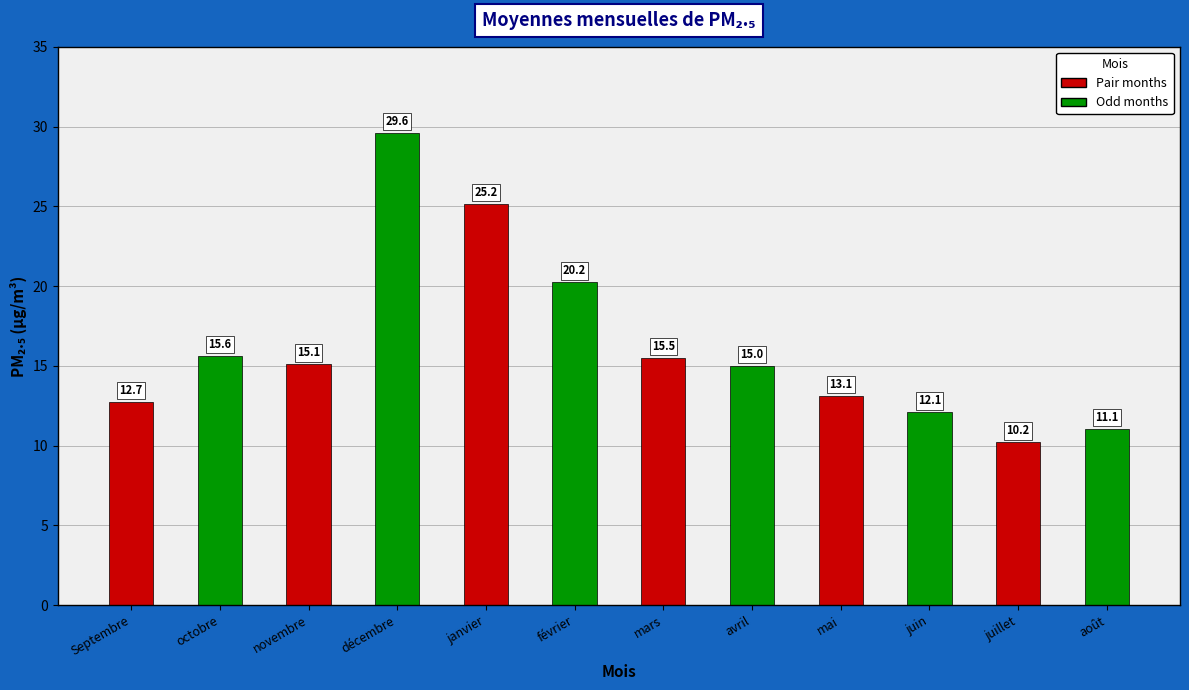

What is the difference between the second highest and second lowest values?

14.1